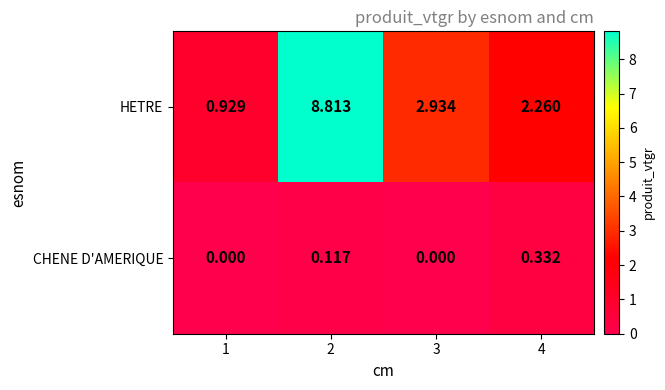

Rank the series by their average value, from highest to lowest.

HETRE, CHENE D'AMERIQUE